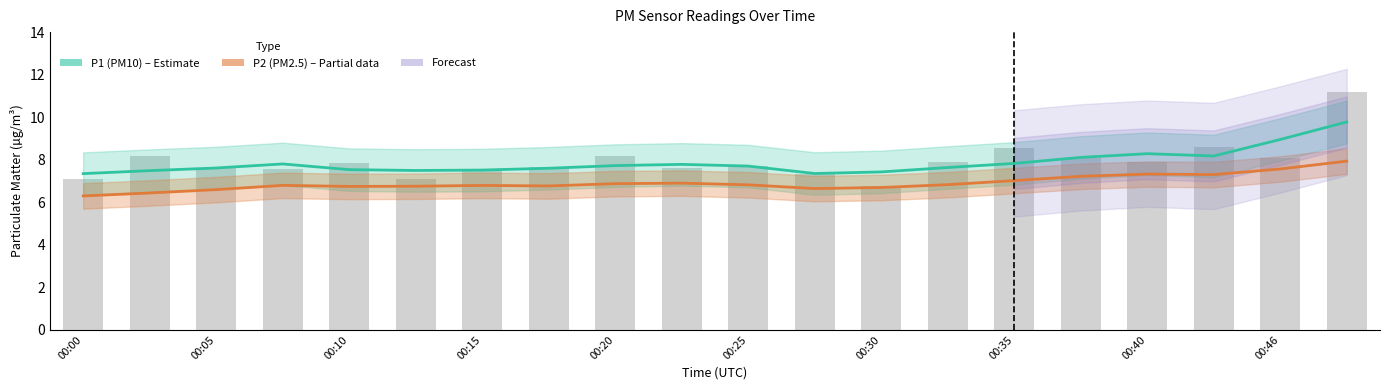

What is the sum of all P2 (PM2.5) values?

138.3